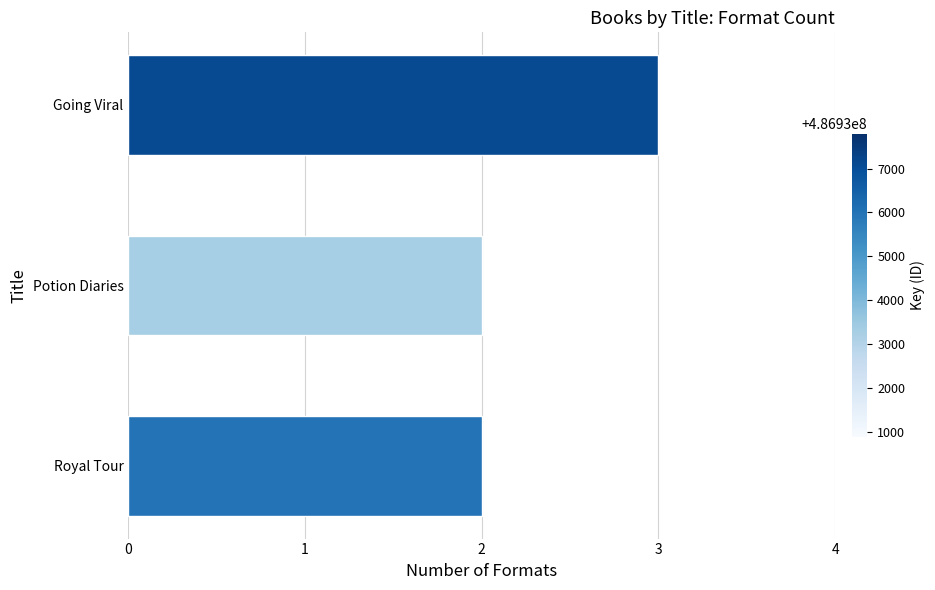

What is the greatest value displayed?

3